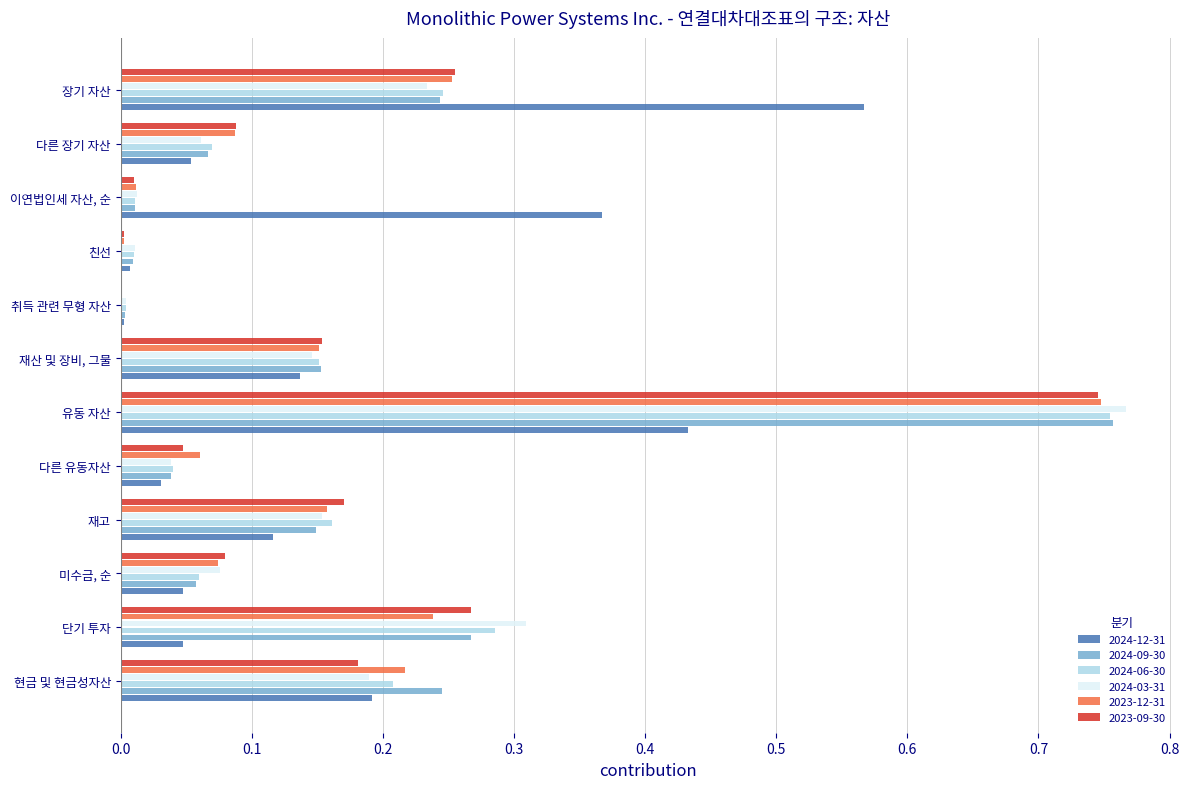

At which category does the chart reach its peak across all series?

유동 자산